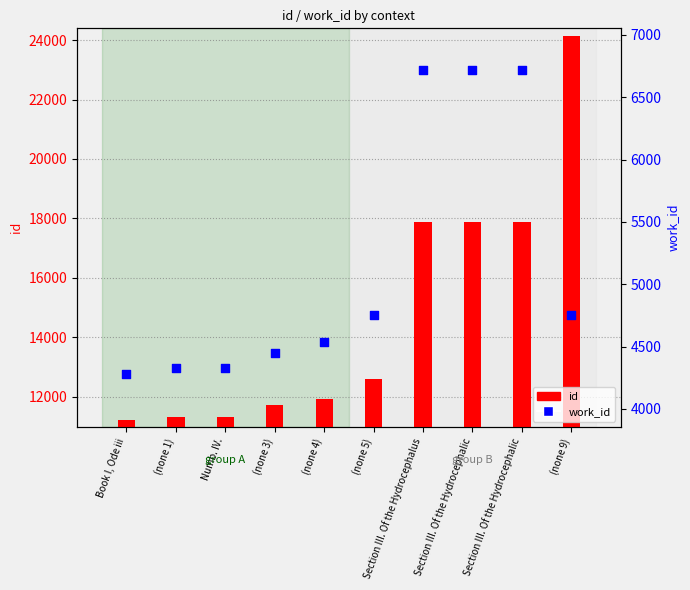

At which category is the sum across all series the highest?

(none 9)